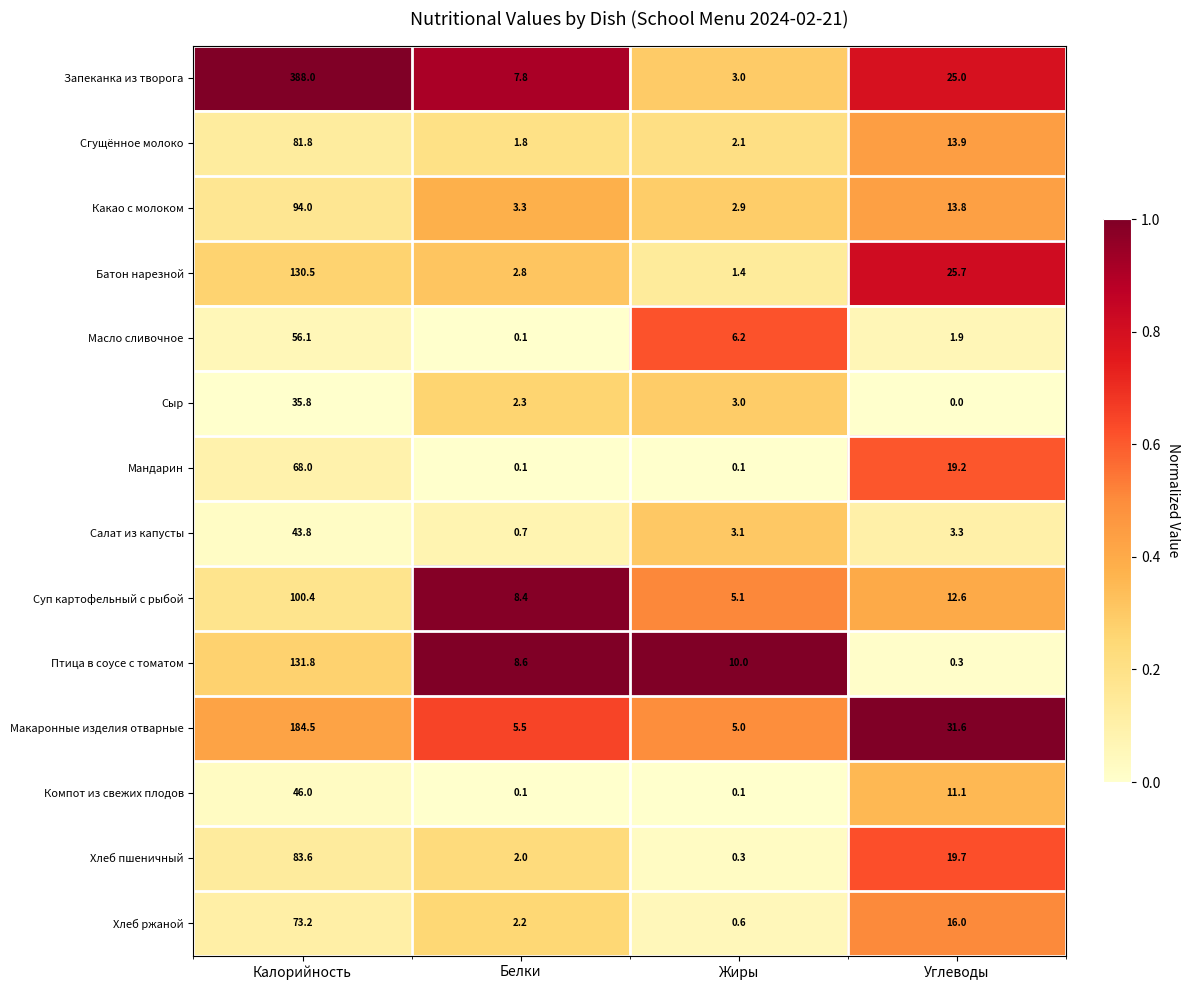

At which label does Птица в соусе с томатом first exceed 10?

Калорийность